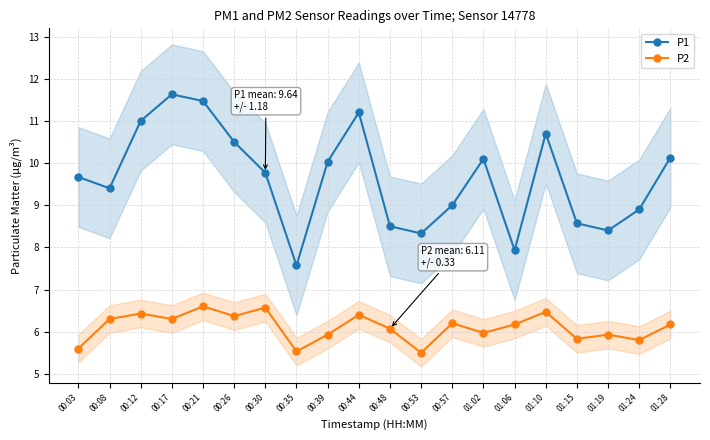

List the series in order of their overall mean, lowest first.

P2, P1